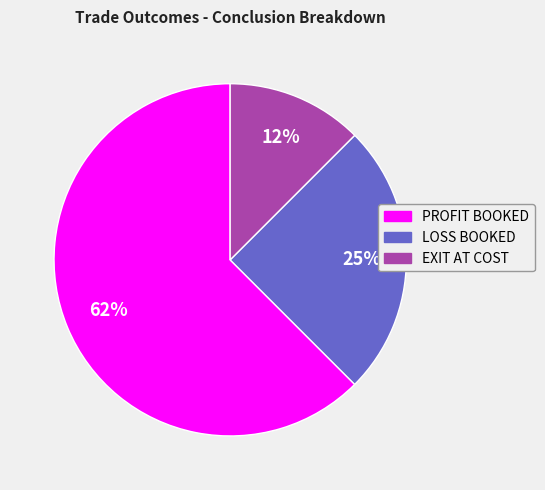

What is the majority slice?

PROFIT BOOKED